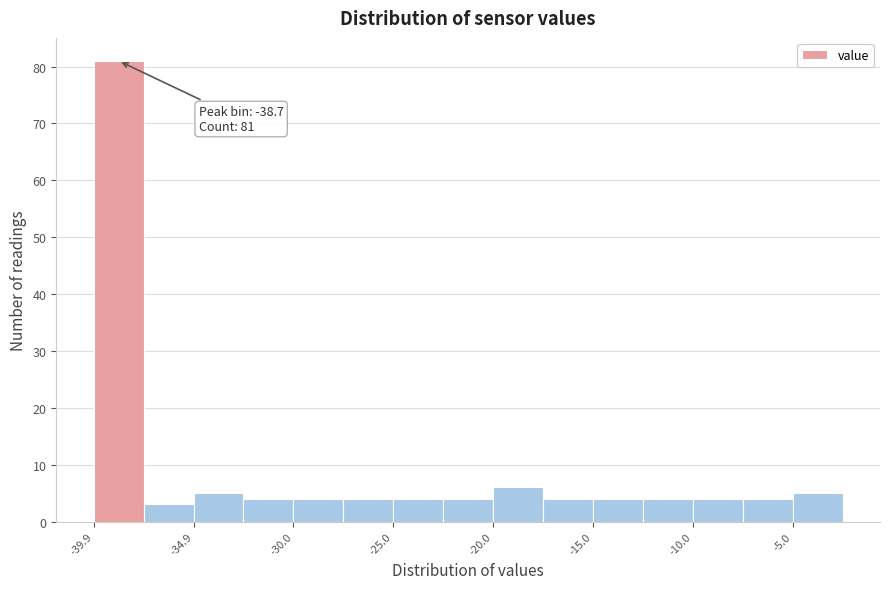

Over which range of the x-axis is the bar tallest?

-40.0 to -37.5